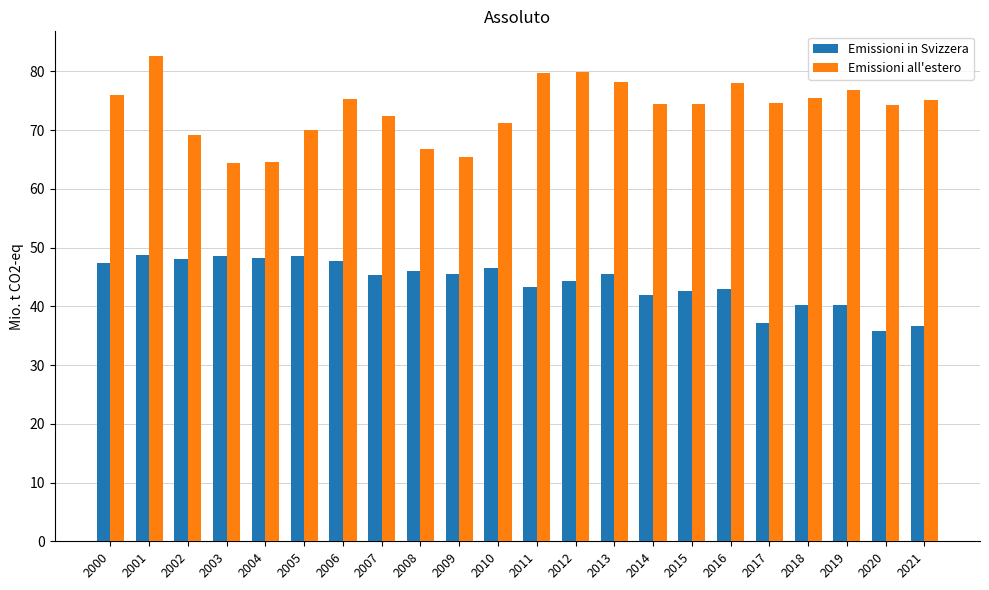

The value of Emissioni in Svizzera at 2019 is 40.2. True or false?

True